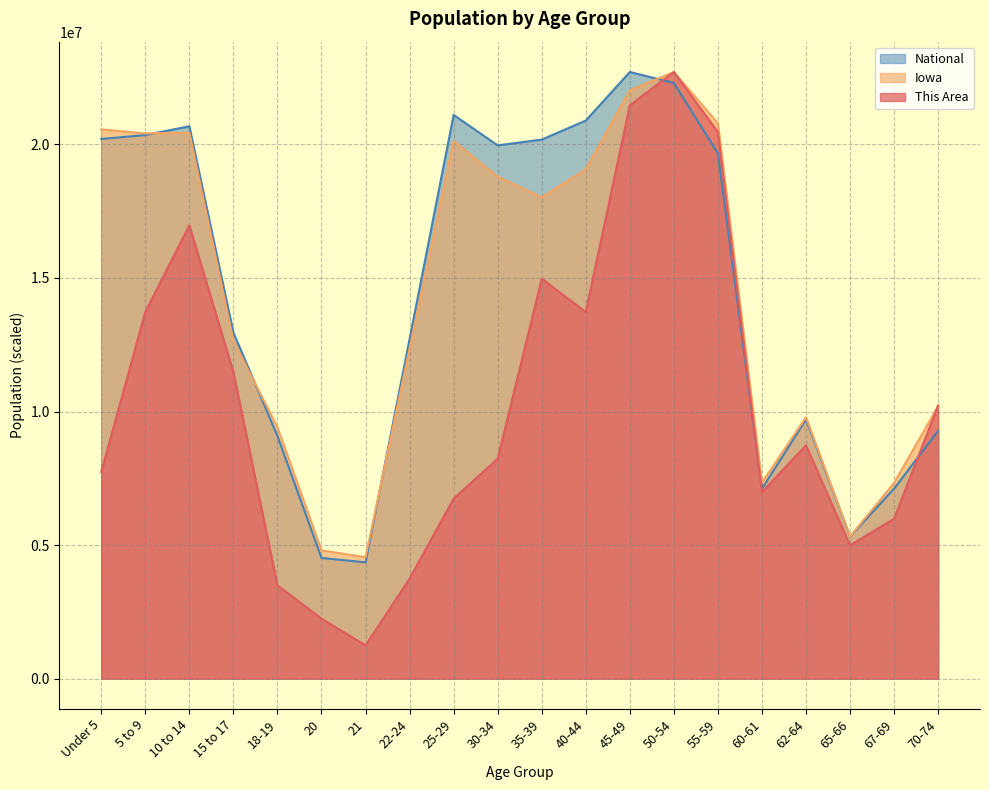

Rank the series by their maximum value, from highest to lowest.

This Area, Iowa, National